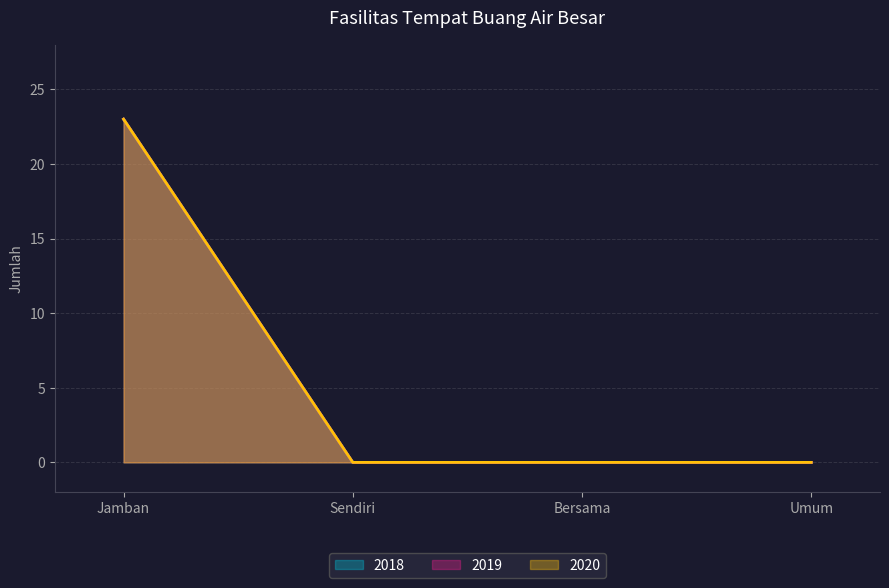

Which has a higher value, Sendiri or Jamban?

Jamban